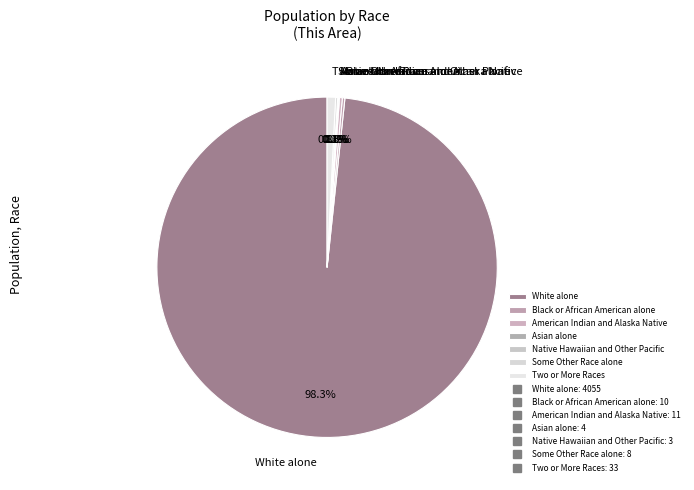

Is there a majority slice in this chart?

Yes